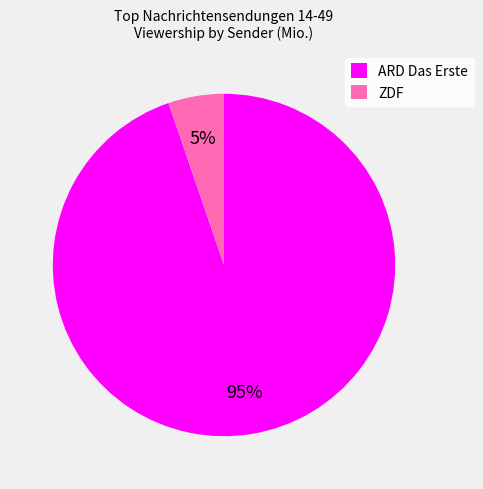

Which slice is the smallest?

ZDF